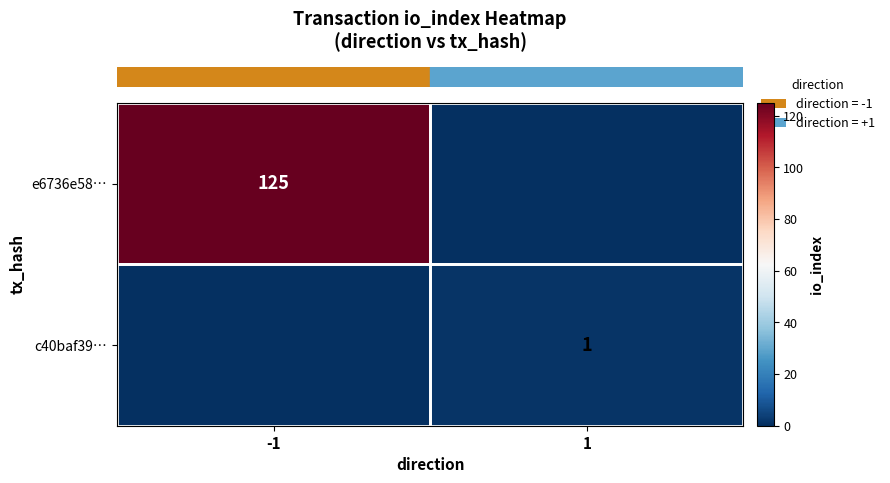

What is the maximum value shown in the chart?

125